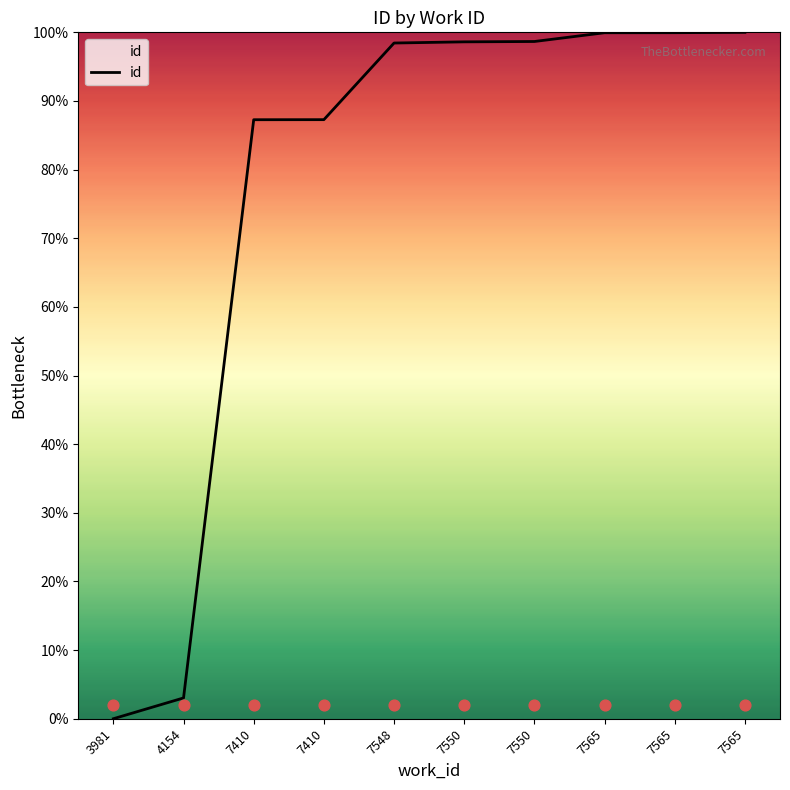

Between 4154 and 7548, which is larger?

7548